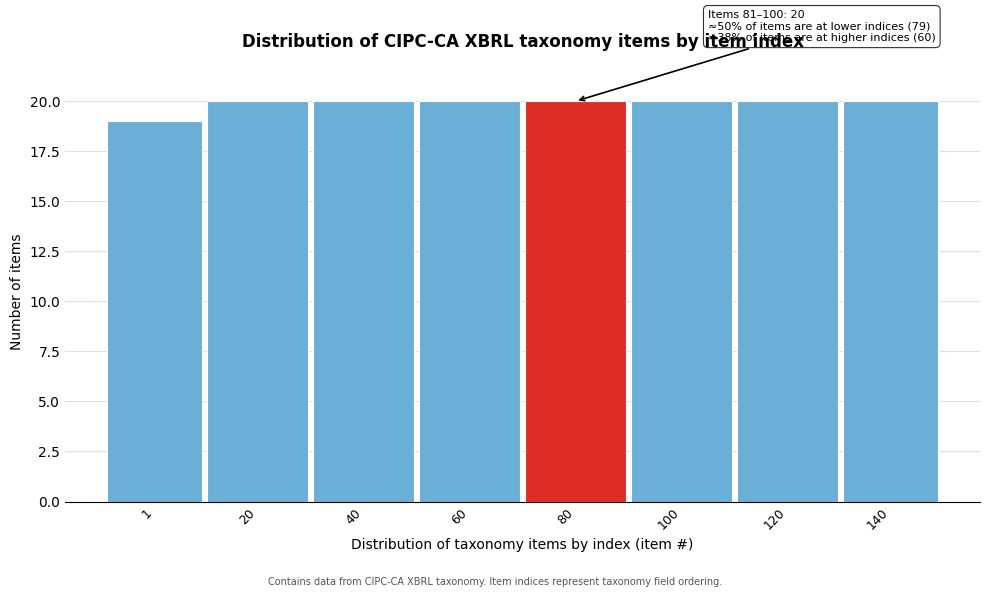

Reading right to left, extract all data points from this chart.

140=20	120=20	100=20	80=20	60=20	40=20	20=20	1=19